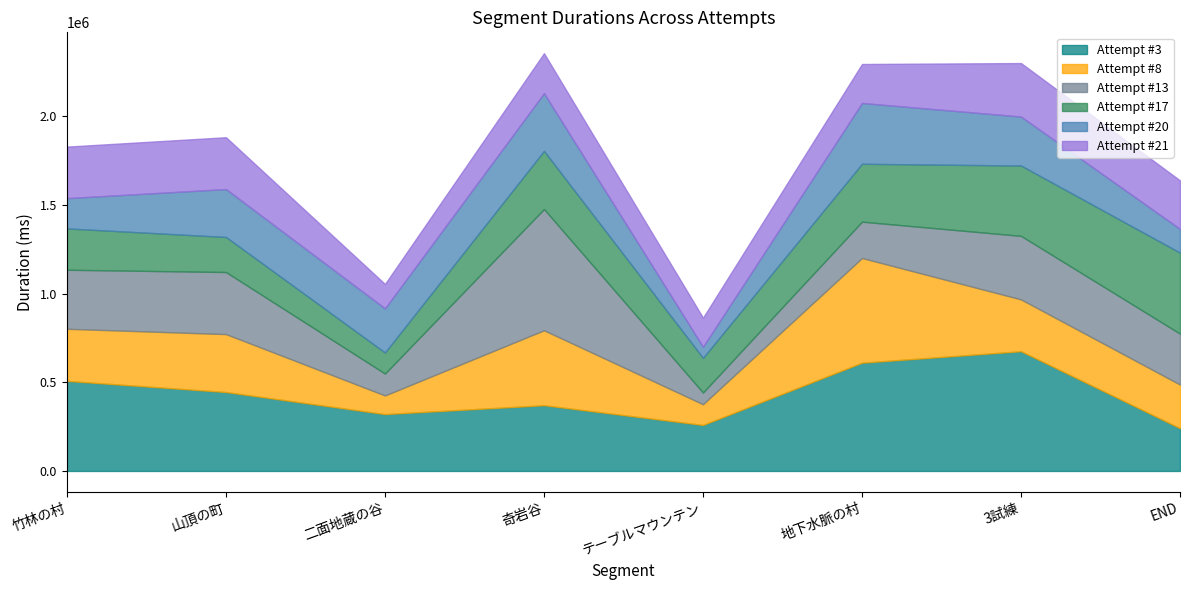

Which series changed the most between 山頂の町 and テーブルマウンテン?

Attempt #13